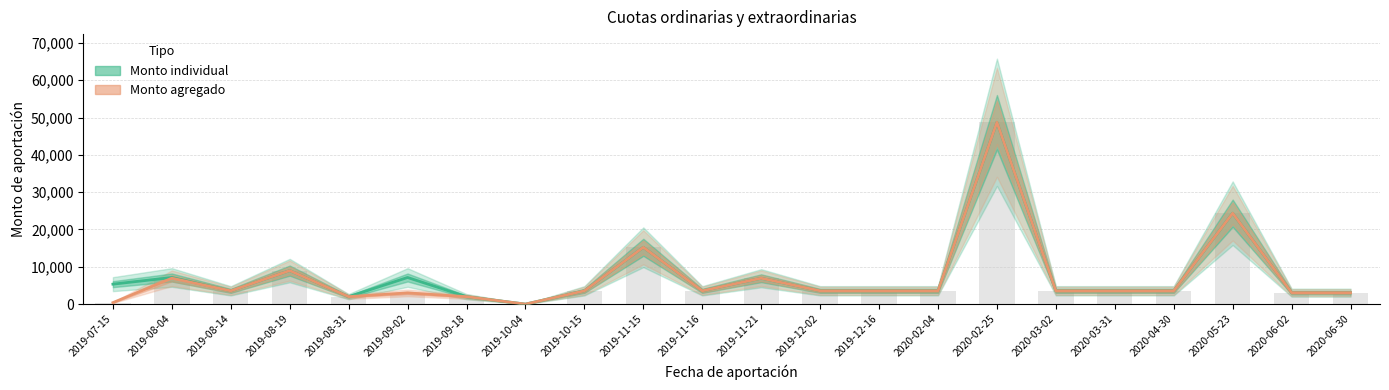

The value of Monto agregado at 2020-02-04 is 3567. True or false?

True